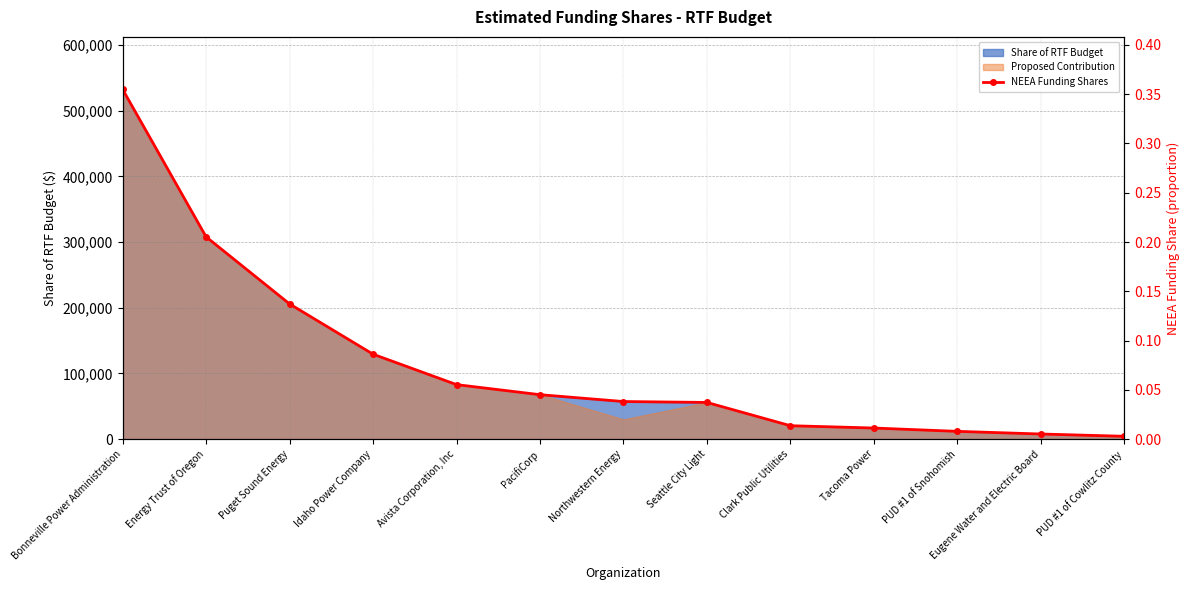

What is the label of the 6th point from the right?

Seattle City Light